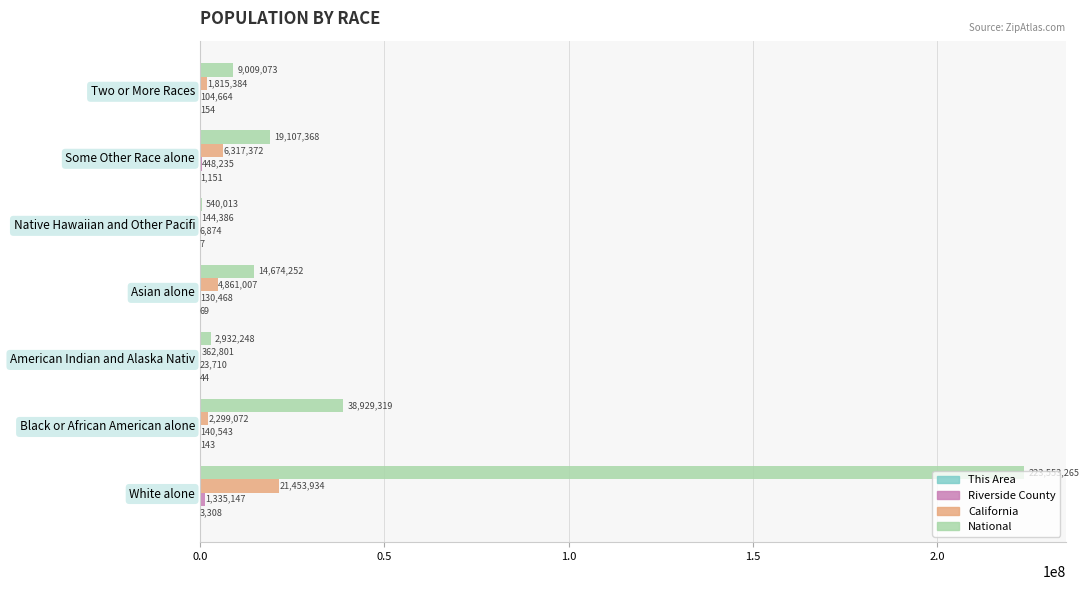

Which series changed the most between American Indian and Alaska Nativ and Two or More Races?

National